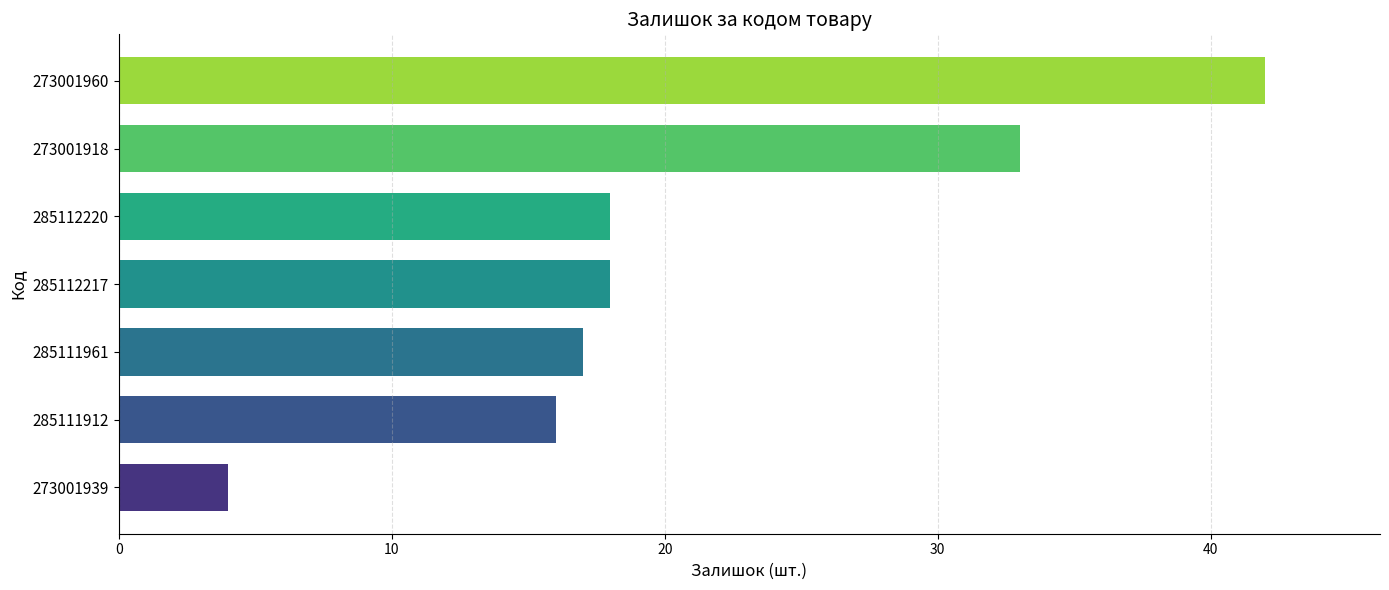

Reading top to bottom, extract all data points from this chart.

42	33	18	18	17	16	4